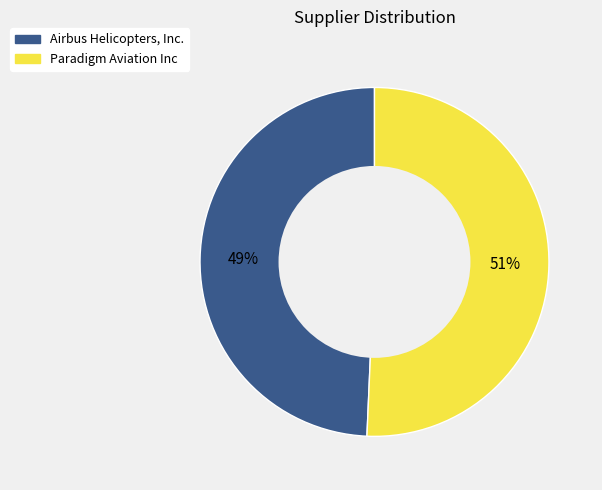

Rank the categories by value from highest to lowest.

Paradigm Aviation Inc, Airbus Helicopters, Inc.